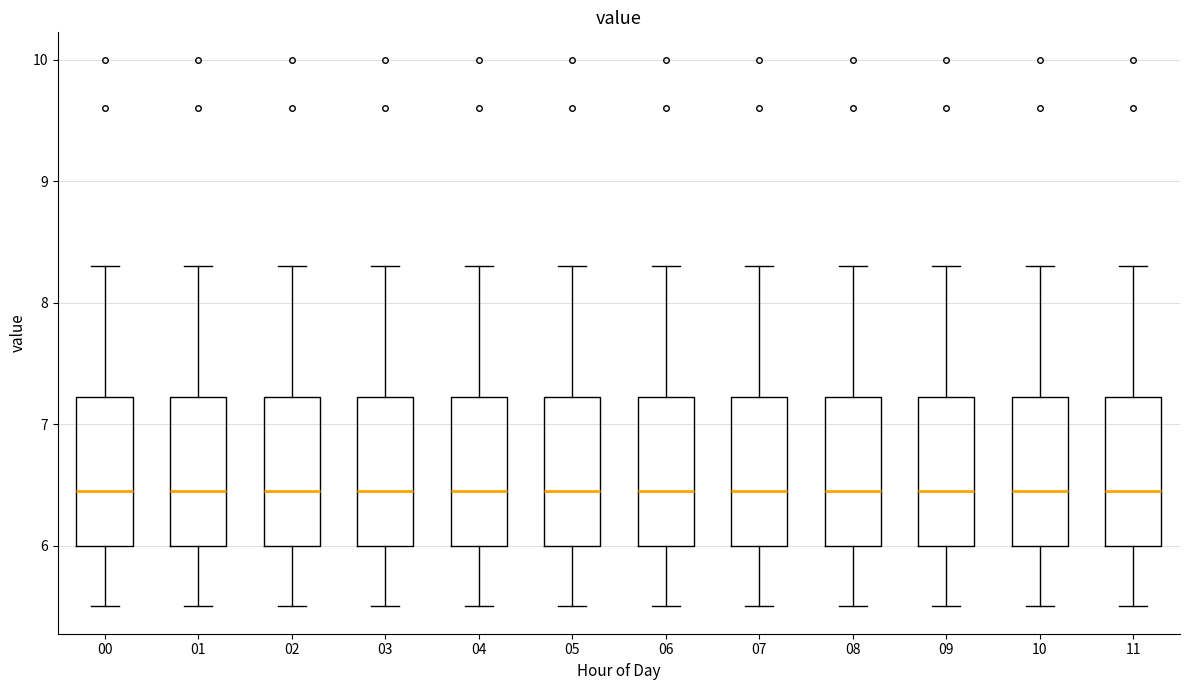

Where does the median line of the box at x = 11 sit on the y-axis? The values are not printed on the chart, so give them approximately, as read against the axis.

6.5